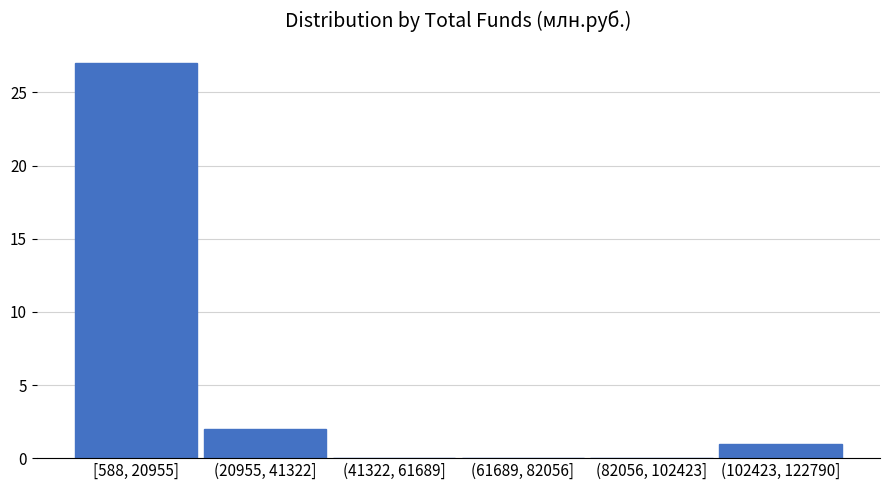

Reading left to right, list all the values displayed in this chart.

[588, 20955]=27	(20955, 41322]=2	(41322, 61689]=0	(61689, 82056]=0	(82056, 102423]=0	(102423, 122790]=1